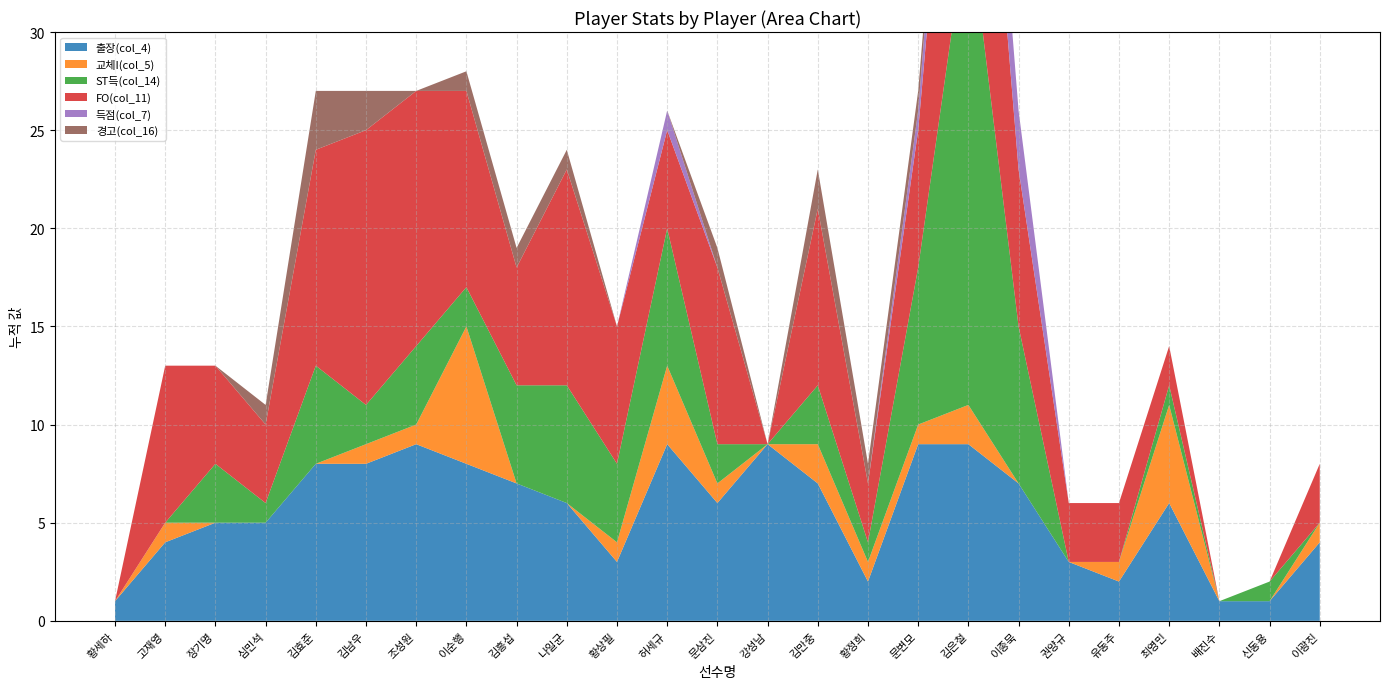

Reading left to right, transcribe all the data shown in this chart.

출장(col_4): 1	4	5	5	8	8	9	8	7	6	3	9	6	9	7	2	9	9	7	3	2	6	1	1	4
교체I(col_5): 0	1	0	0	0	1	1	7	0	0	1	4	1	0	2	1	1	2	0	0	1	5	0	0	1
ST득(col_14): 0	0	3	1	5	2	4	2	5	6	4	7	2	0	3	1	8	25	8	0	0	1	0	1	0
FO(col_11): 0	8	5	4	11	14	13	10	6	11	7	5	9	0	9	3	7	18	8	3	3	2	0	0	3
득점(col_7): 0	0	0	0	0	0	0	0	0	0	0	1	0	0	0	0	1	4	3	0	0	0	0	0	0
경고(col_16): 0	0	0	1	3	2	0	1	1	1	0	0	1	0	2	1	1	0	0	0	0	0	0	0	0